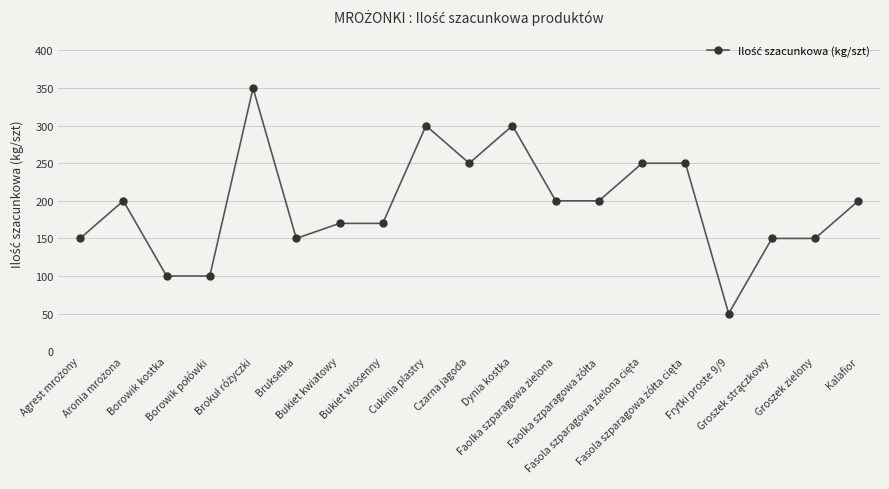

What is the smallest value displayed?

50